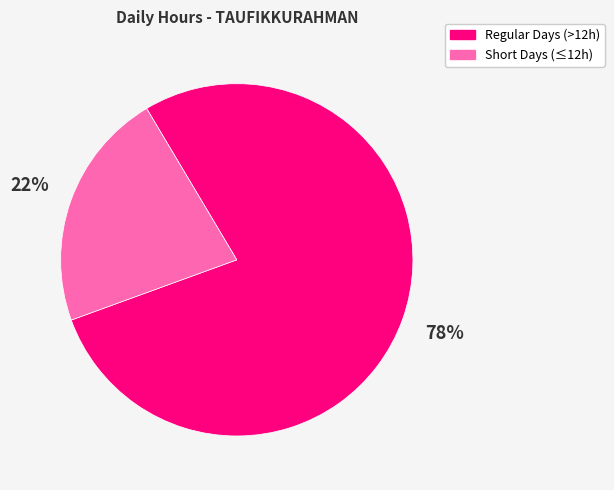

To the nearest percent, what is the average slice percentage?

50%